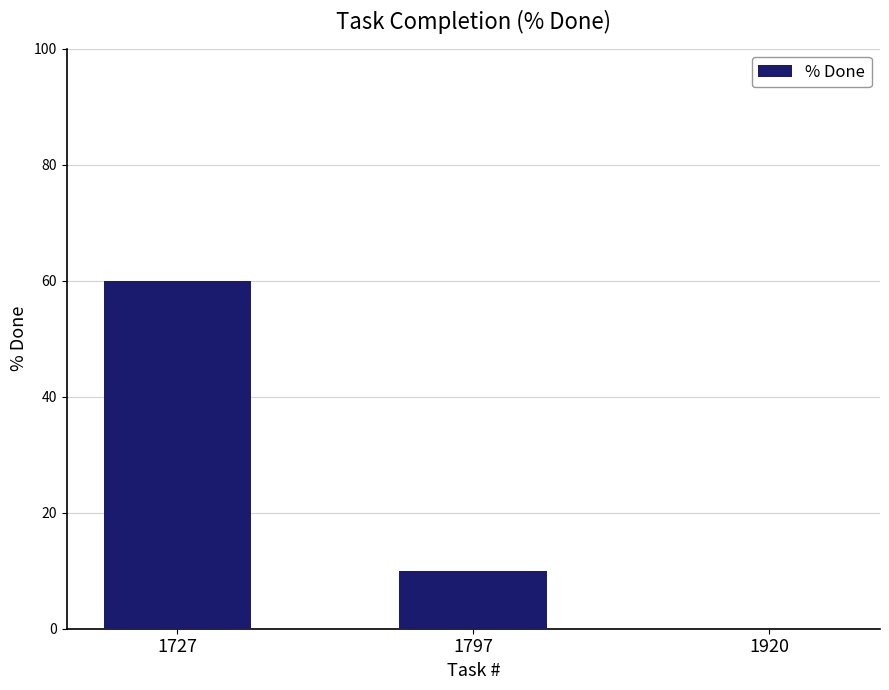

Is it true that the value at 1797 is 10?

True